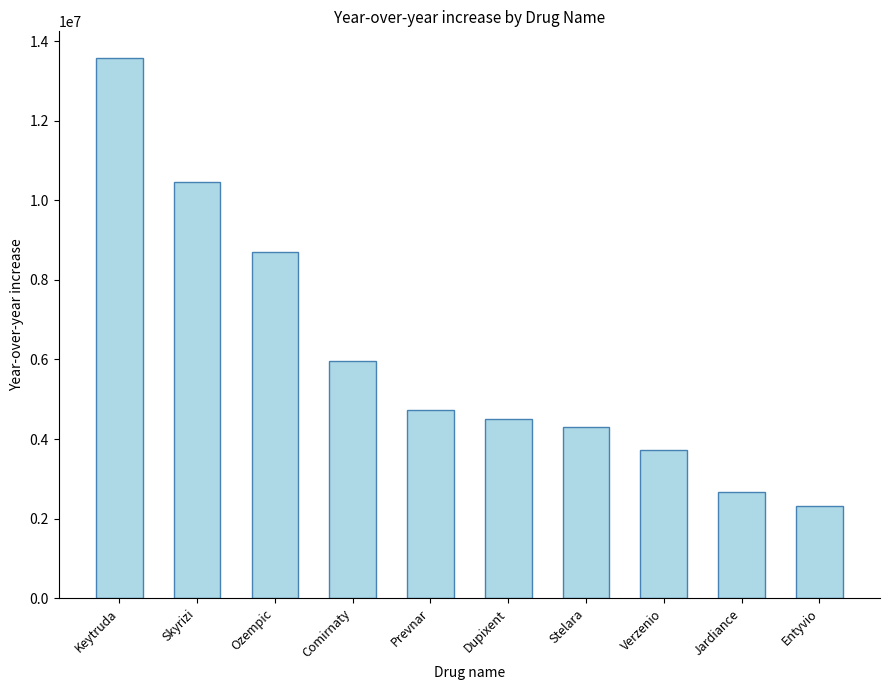

Does the chart contain any negative values?

No